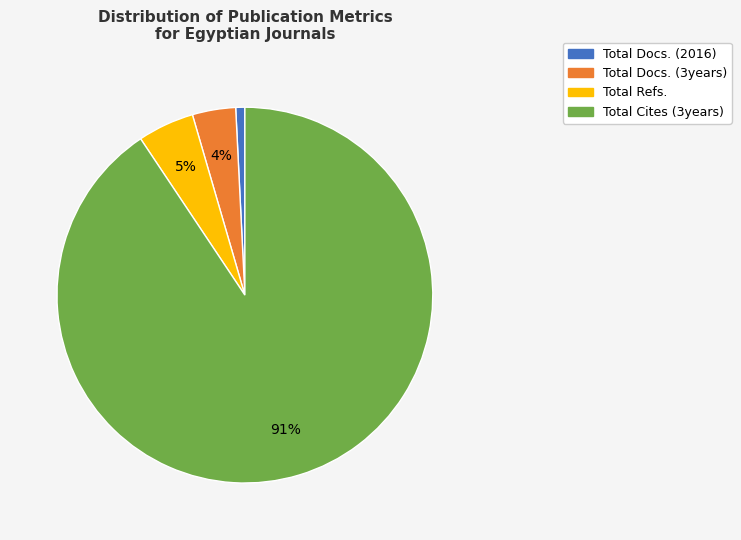

Rank the categories by value from highest to lowest.

Total Cites (3years), Total Refs., Total Docs. (3years), Total Docs. (2016)